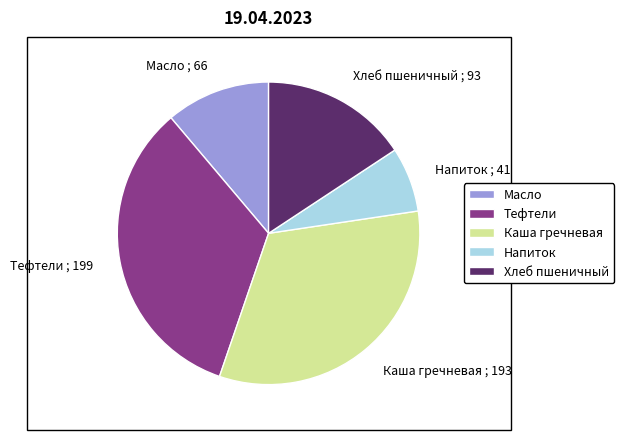

What is the ratio of the value at Каша гречневая ; 193 to the value at Тефтели ; 199?

1.0